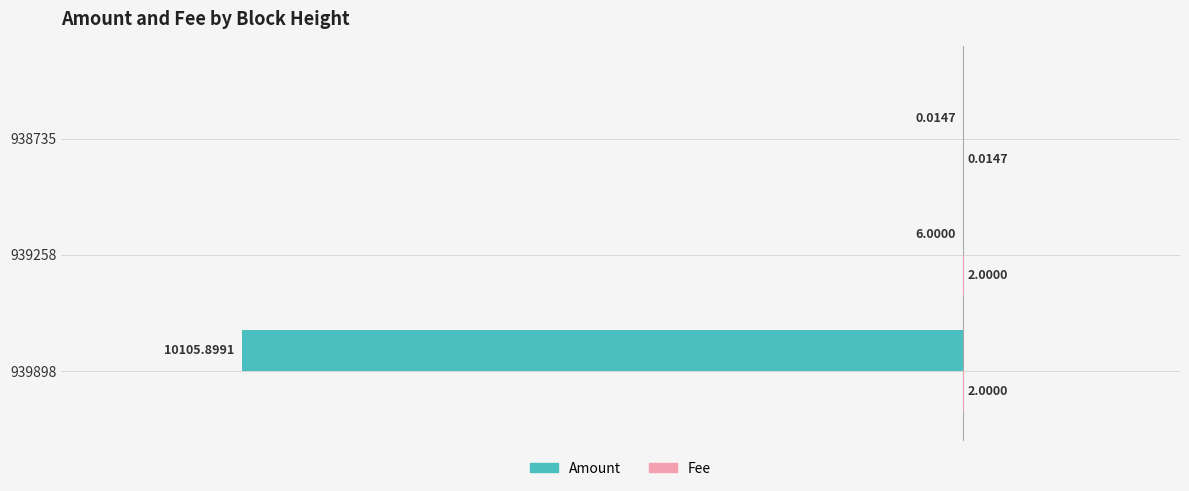

Where is Amount nearest to the value -5052?

939258